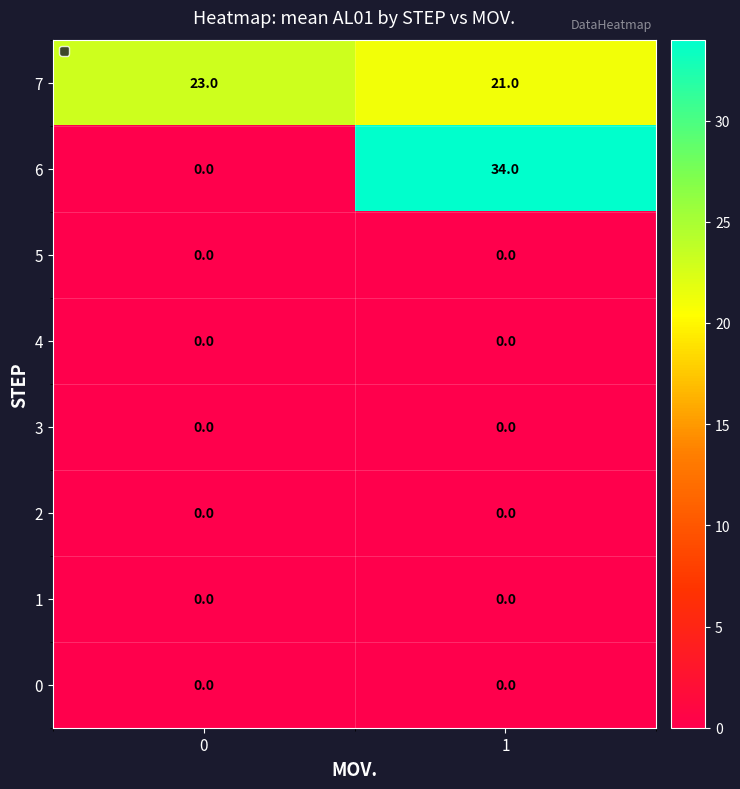

Which series has the largest total across all categories?

7